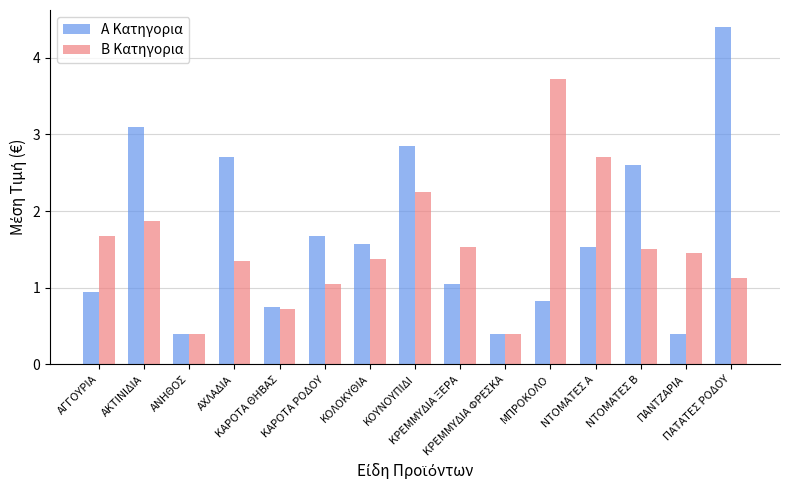

At which category is the sum across all series the highest?

ΠΑΤΑΤΕΣ ΡΟΔΟΥ